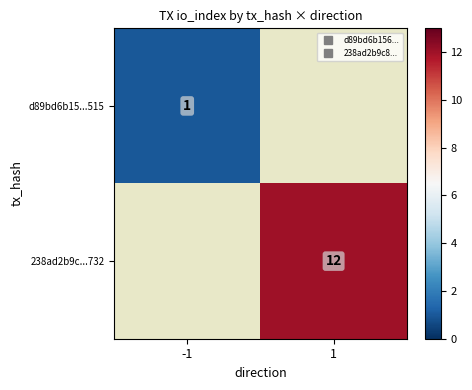

At which label does d89bd6b15...515 reach its peak?

-1